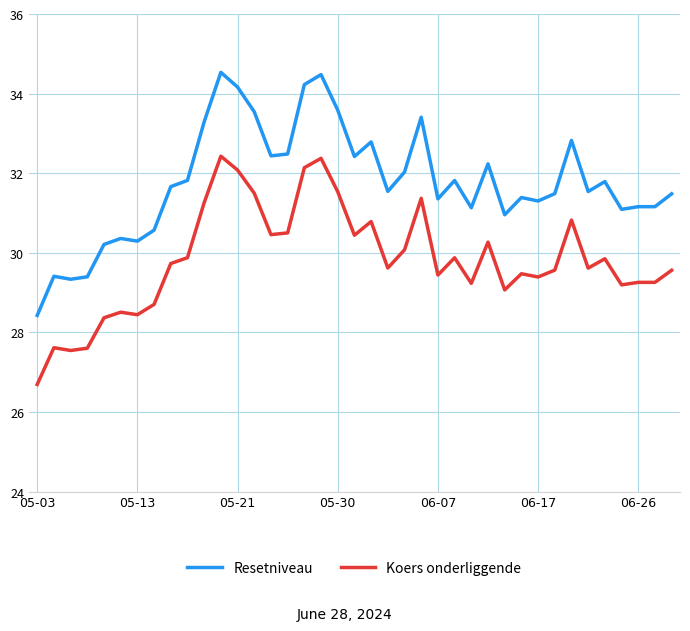

Count the number of categories in the chart.

39